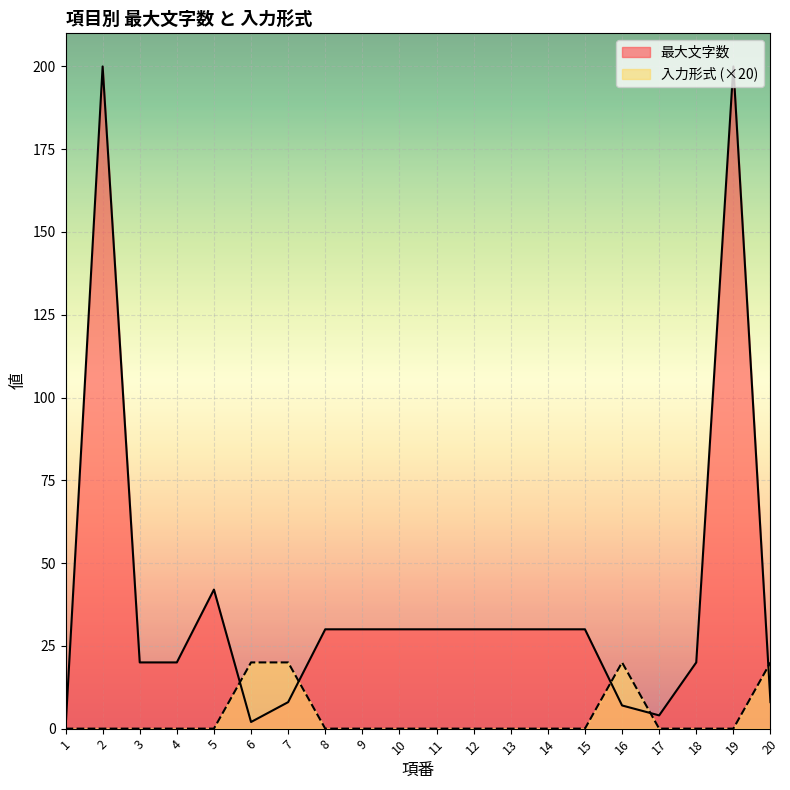

Reading left to right, list all the values displayed in this chart.

最大文字数: 1=0	2=200	3=20	4=20	5=42	6=2	7=8	8=30	9=30	10=30	11=30	12=30	13=30	14=30	15=30	16=7	17=4	18=20	19=200	20=8
入力形式: 1=0	2=0	3=0	4=0	5=0	6=20	7=20	8=0	9=0	10=0	11=0	12=0	13=0	14=0	15=0	16=20	17=0	18=0	19=0	20=20